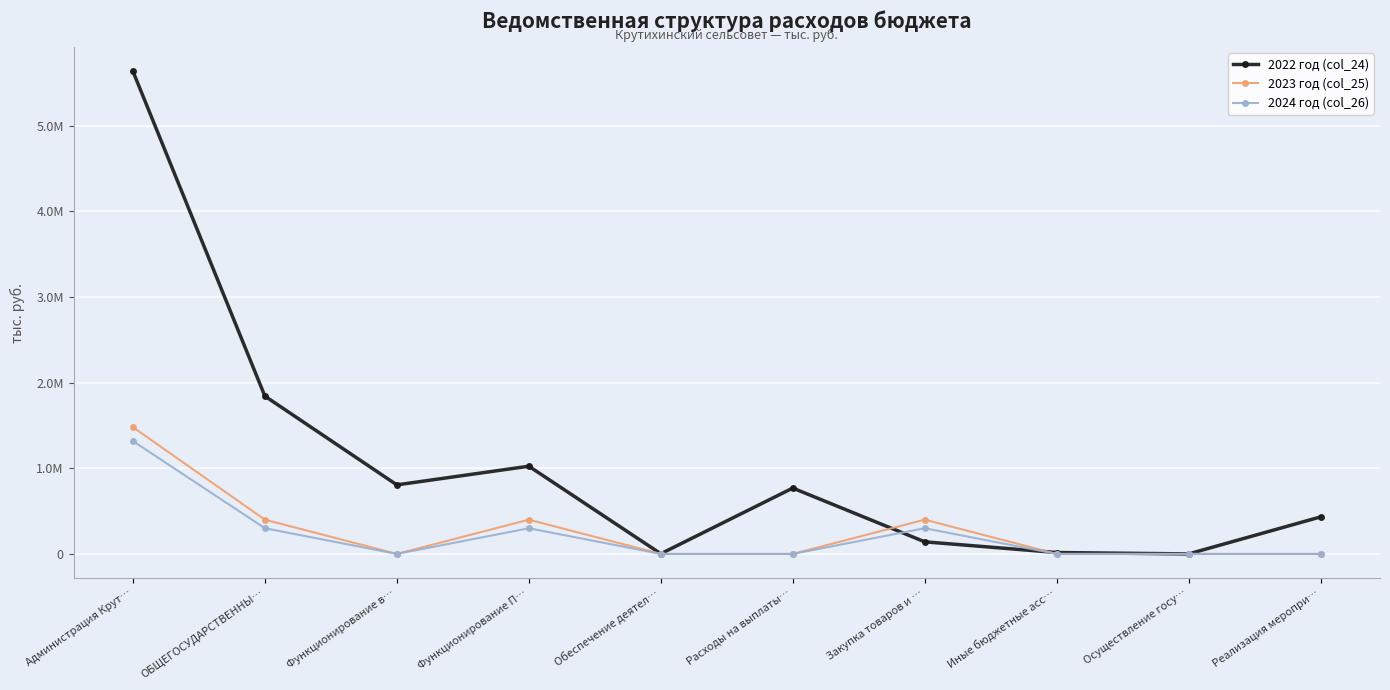

What are all the series names shown in the legend?

2022 год (col_24), 2023 год (col_25), 2024 год (col_26)